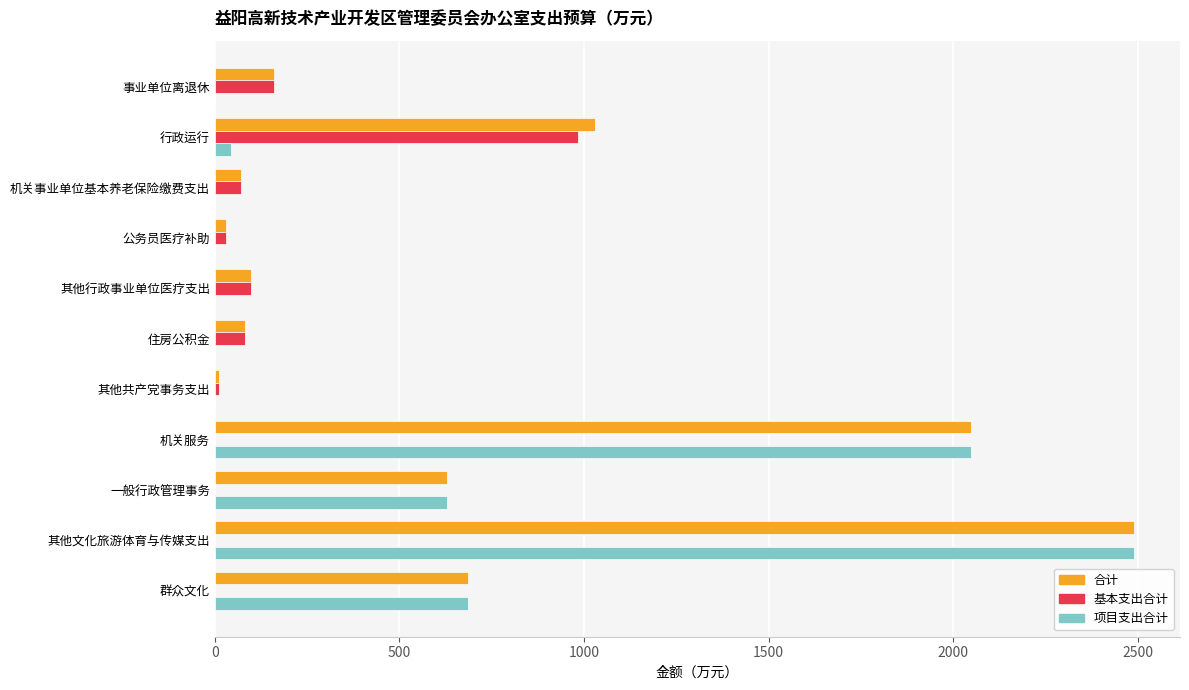

At which label is 项目支出合计 closest to 1245?

群众文化